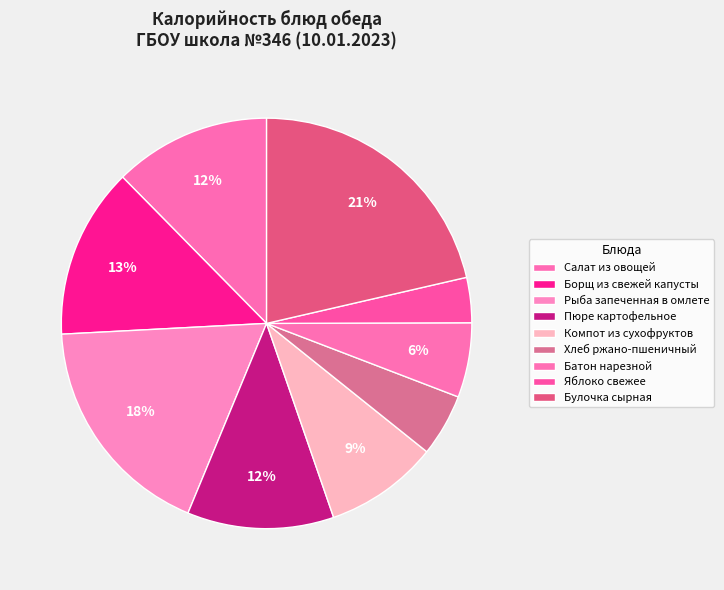

What percentage is the Хлеб ржано-пшеничный slice, to the nearest percent?

5%